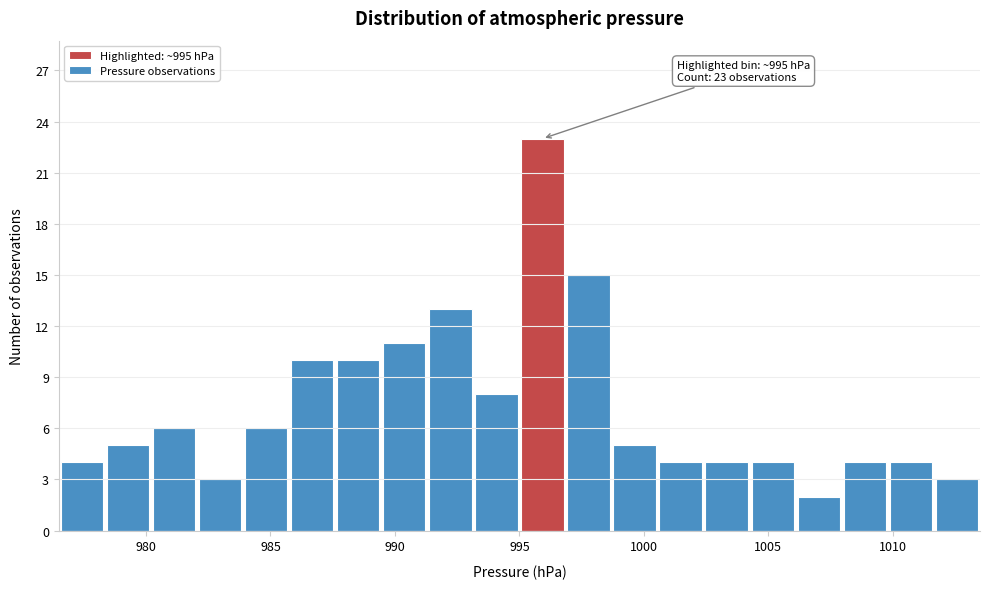

Read against the x-axis, roughly where is the centre of the tallest bar?

996.0